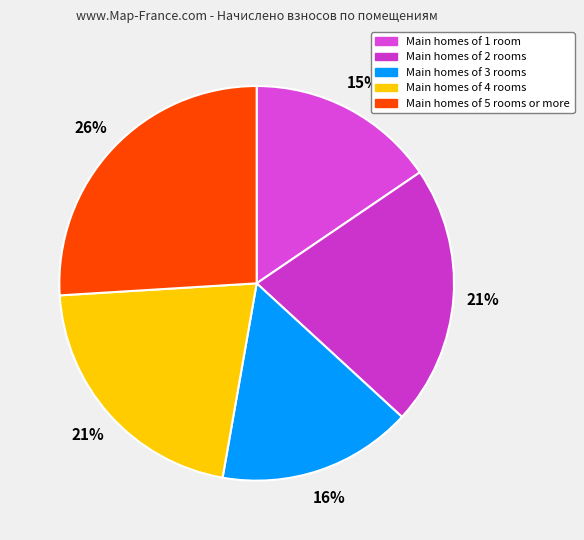

Which category has the biggest portion of the pie?

Main homes of 5 rooms or more